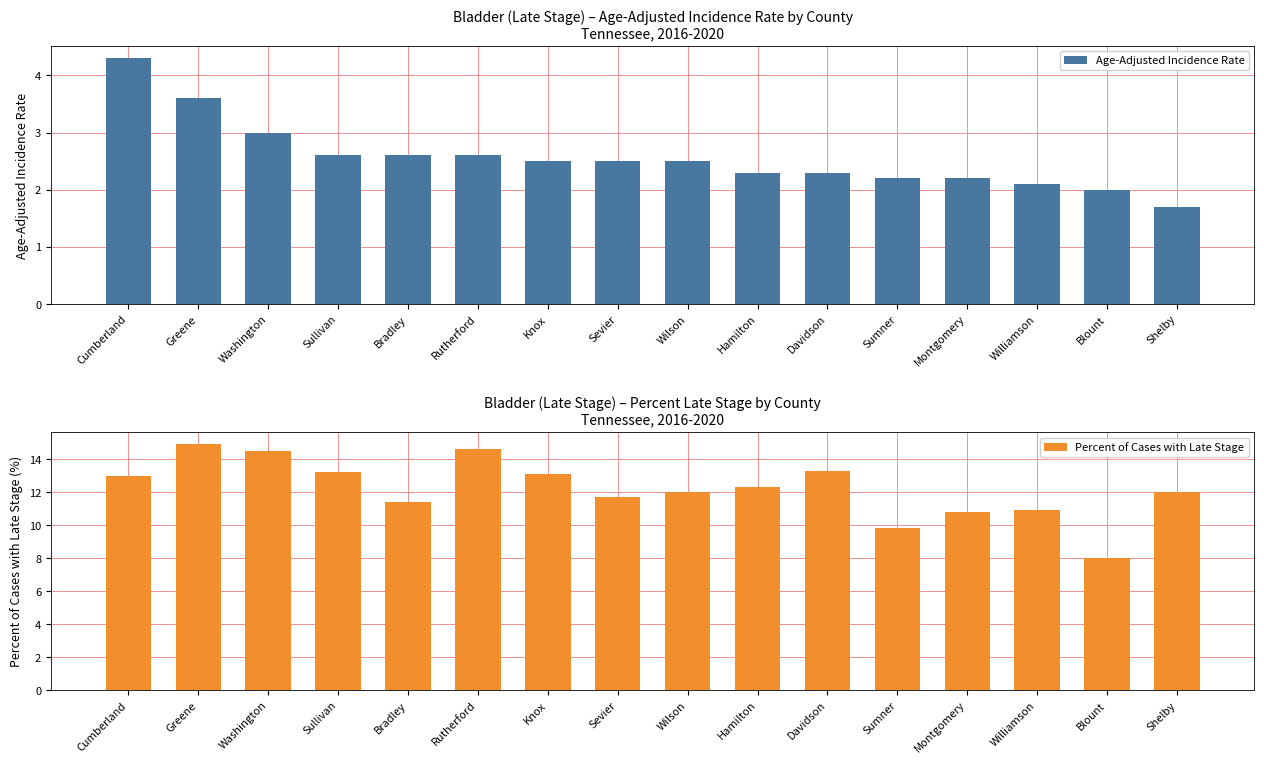

Reading left to right, what are all the values shown in this chart?

Age-Adjusted Incidence Rate: Cumberland=4.3	Greene=3.6	Washington=3.0	Sullivan=2.6	Bradley=2.6	Rutherford=2.6	Knox=2.5	Sevier=2.5	Wilson=2.5	Hamilton=2.3	Davidson=2.3	Sumner=2.2	Montgomery=2.2	Williamson=2.1	Blount=2.0	Shelby=1.7
Percent of Cases with Late Stage: Cumberland=13.0	Greene=14.9	Washington=14.5	Sullivan=13.2	Bradley=11.4	Rutherford=14.6	Knox=13.1	Sevier=11.7	Wilson=12.0	Hamilton=12.3	Davidson=13.3	Sumner=9.8	Montgomery=10.8	Williamson=10.9	Blount=8.0	Shelby=12.0